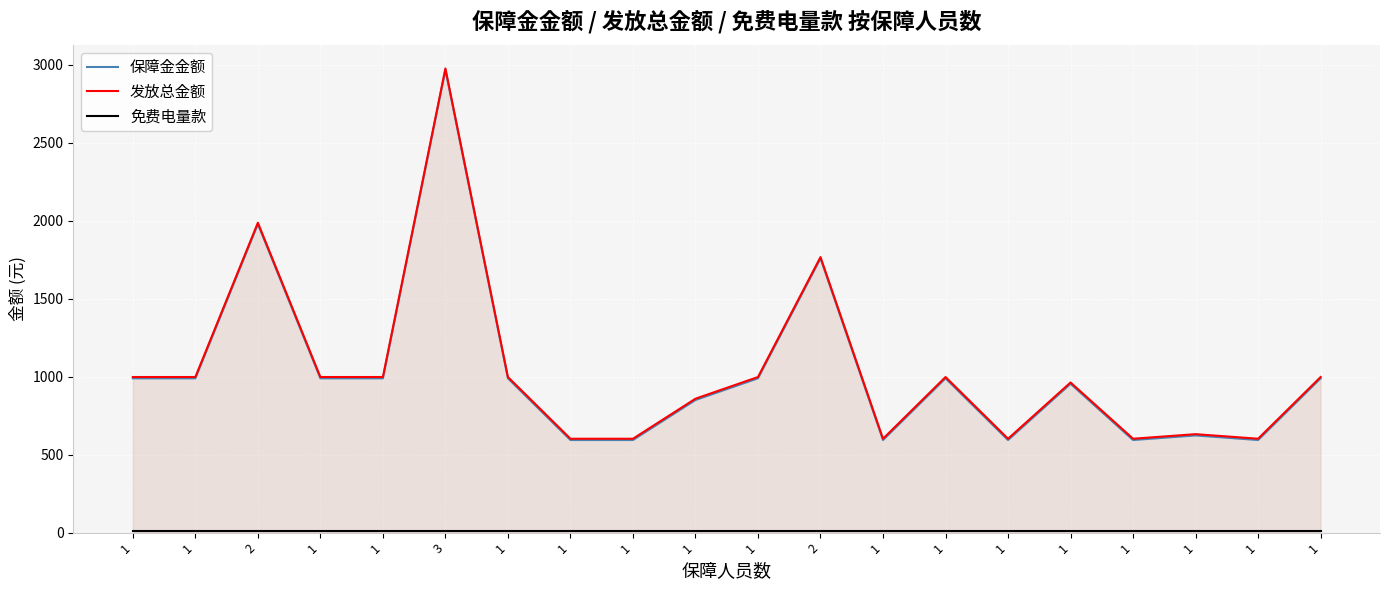

What is the sum of all 保障金金额 values?

20602.2